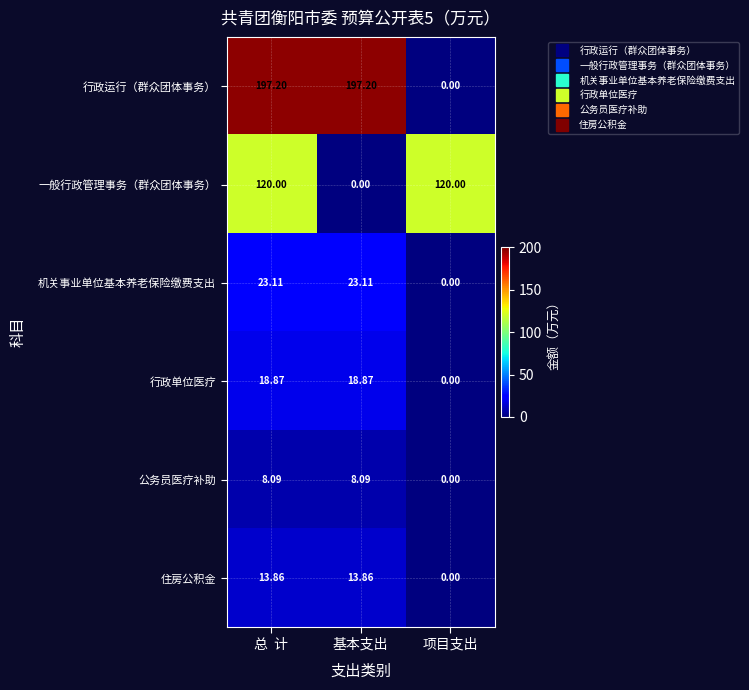

Rank the series by their maximum value, from lowest to highest.

公务员医疗补助, 住房公积金, 行政单位医疗, 机关事业单位基本养老保险缴费支出, 一般行政管理事务（群众团体事务）, 行政运行（群众团体事务）